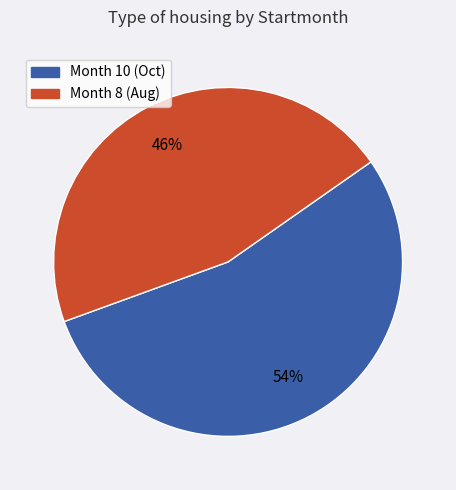

Combined, do Month 10 (Oct) and Month 8 (Aug) account for over 50%?

Yes